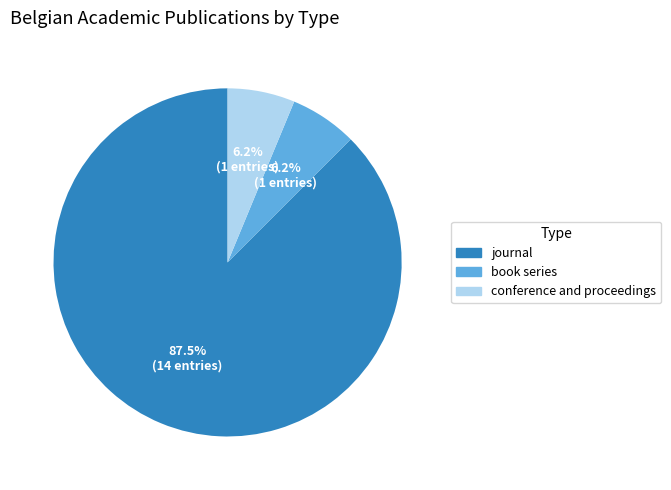

Count the number of slices in the pie.

3